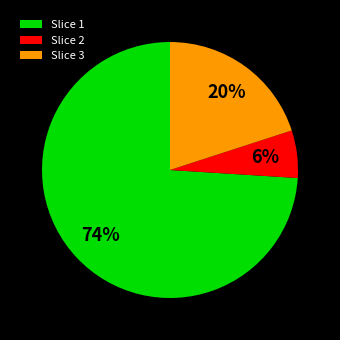

What is the smallest slice in the pie chart?

Slice 2